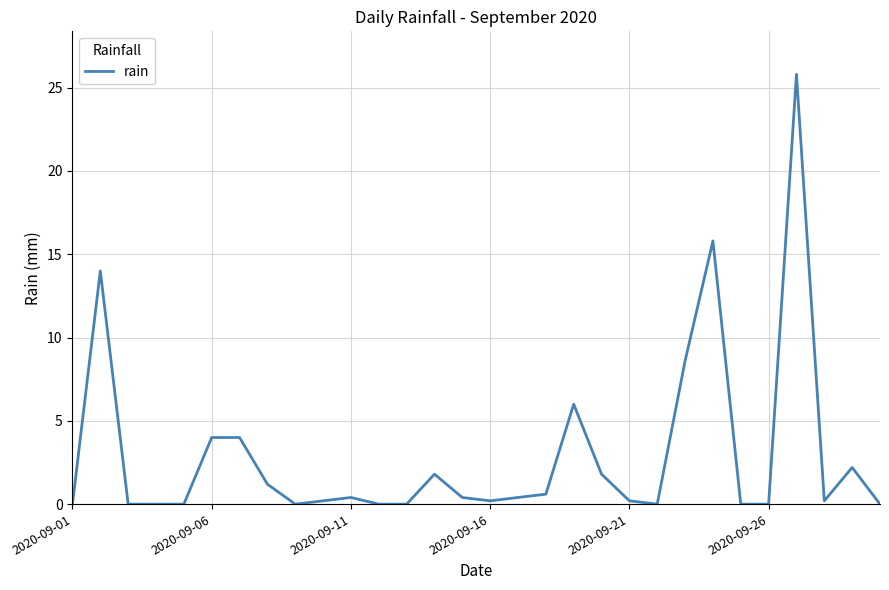

What is the difference between the maximum and minimum values?

25.8